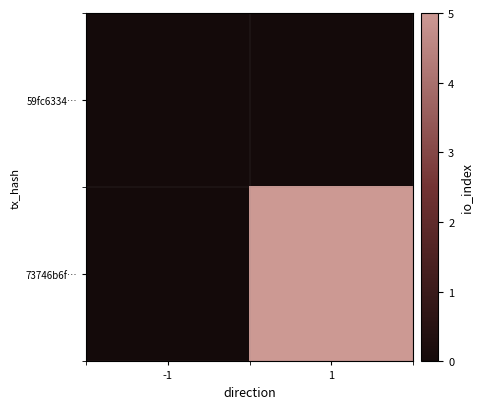

Reading left to right, what are all the values shown in this chart?

59fc6334…: -1=0	1=0
73746b6f…: -1=0	1=5